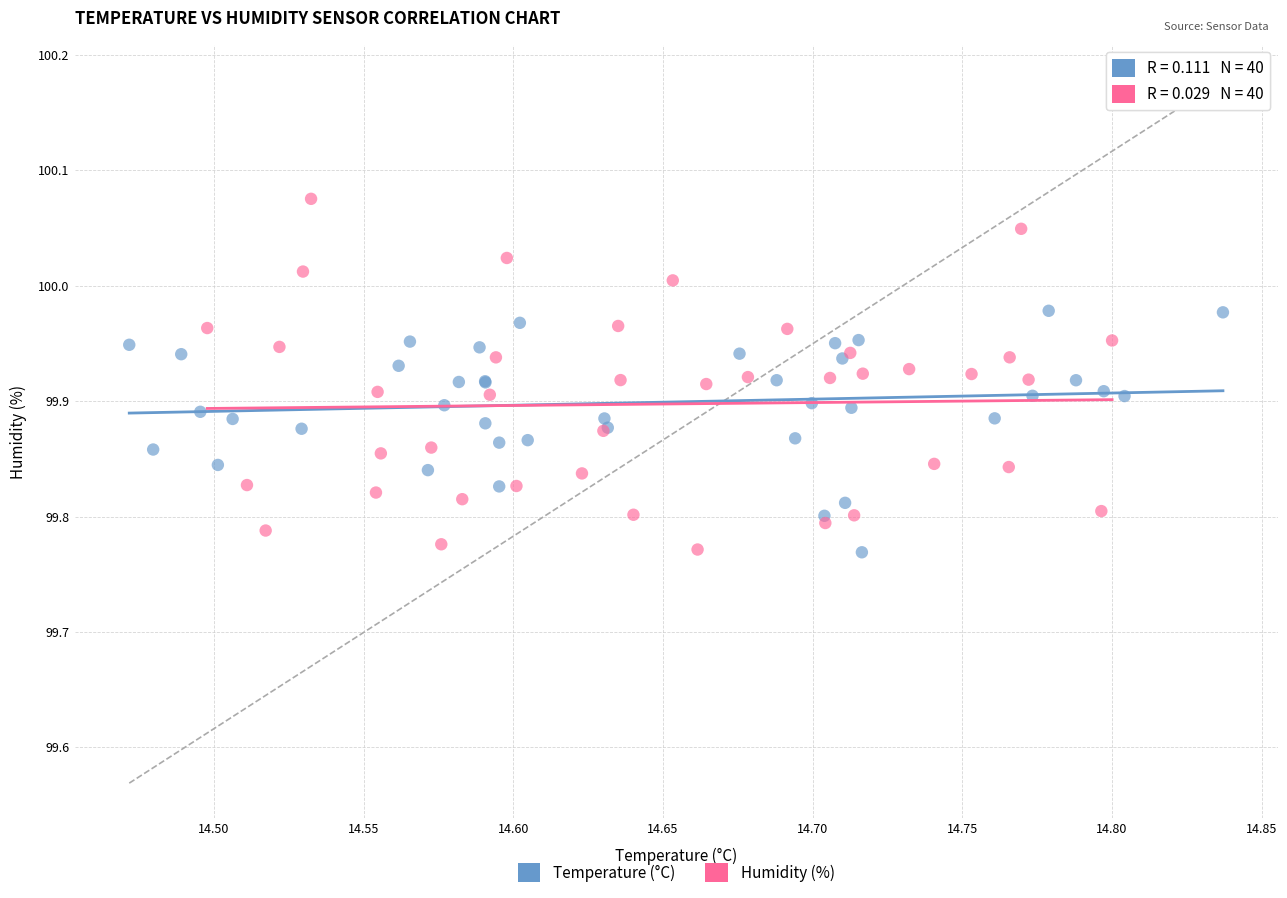

Which series has the largest Y range (max minus min)?

Humidity (%)